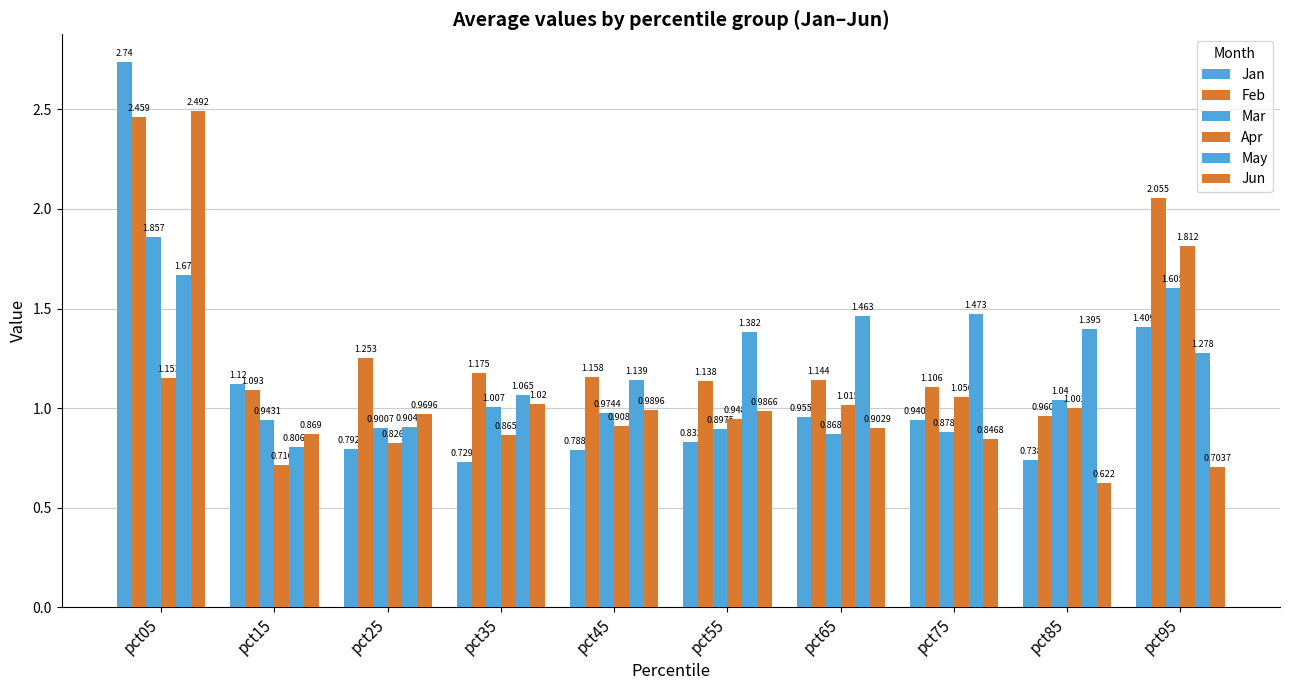

What is the difference between the Jan values at pct85 and pct05?

2.0